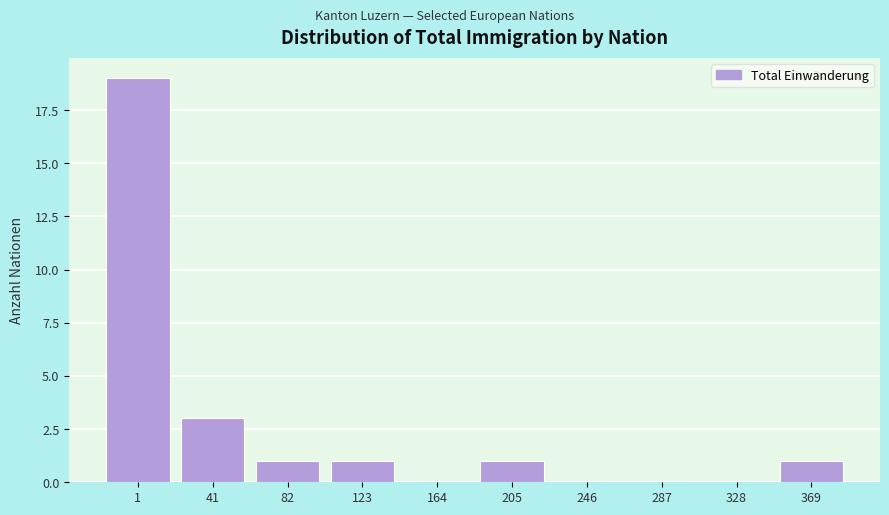

Reading left to right, list all the values displayed in this chart.

1=19	41=3	82=1	123=1	164=0	205=1	246=0	287=0	328=0	369=1